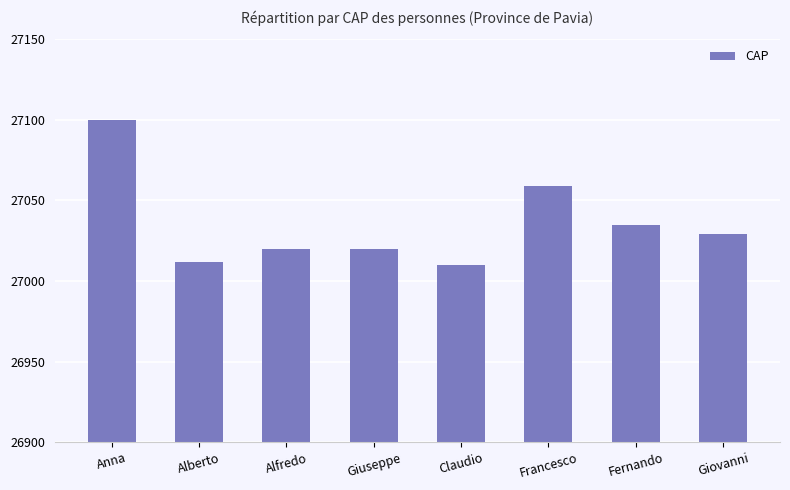

What position from the left is Giovanni?

8